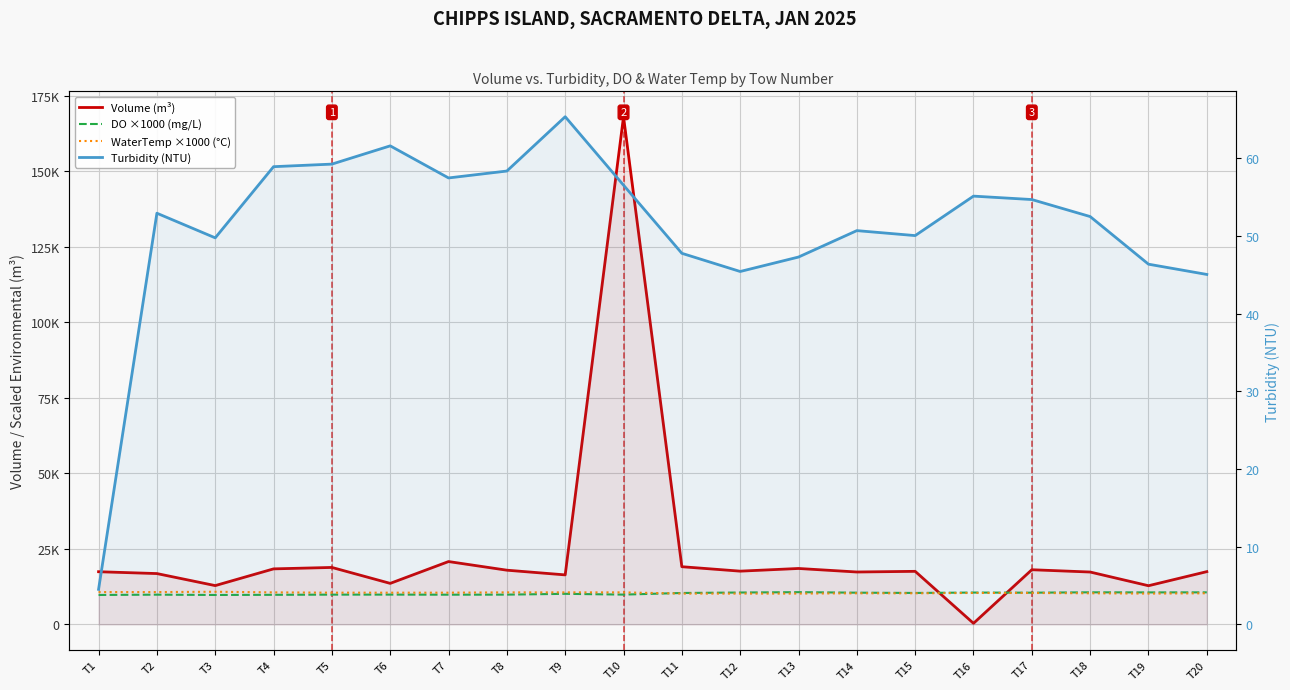

How many lines are shown in the chart?

4